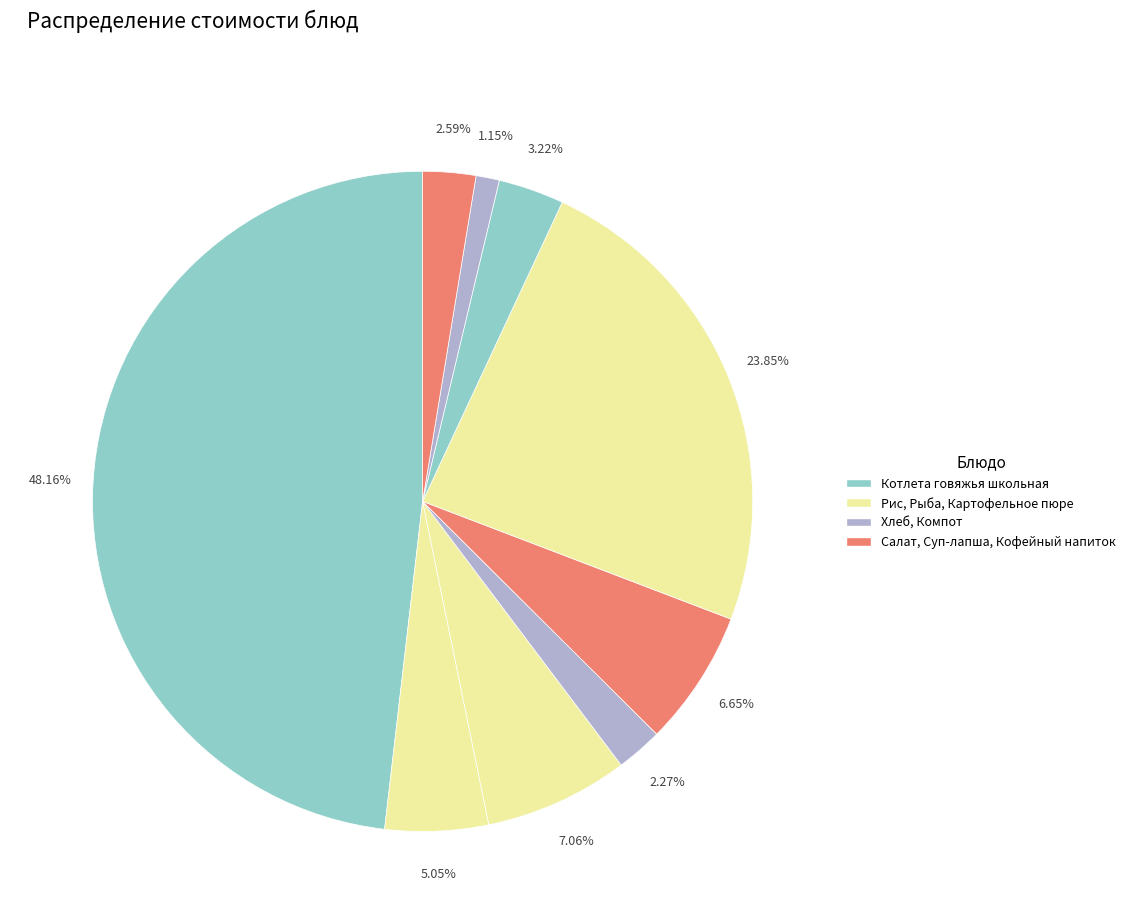

Count the number of slices in the pie.

9